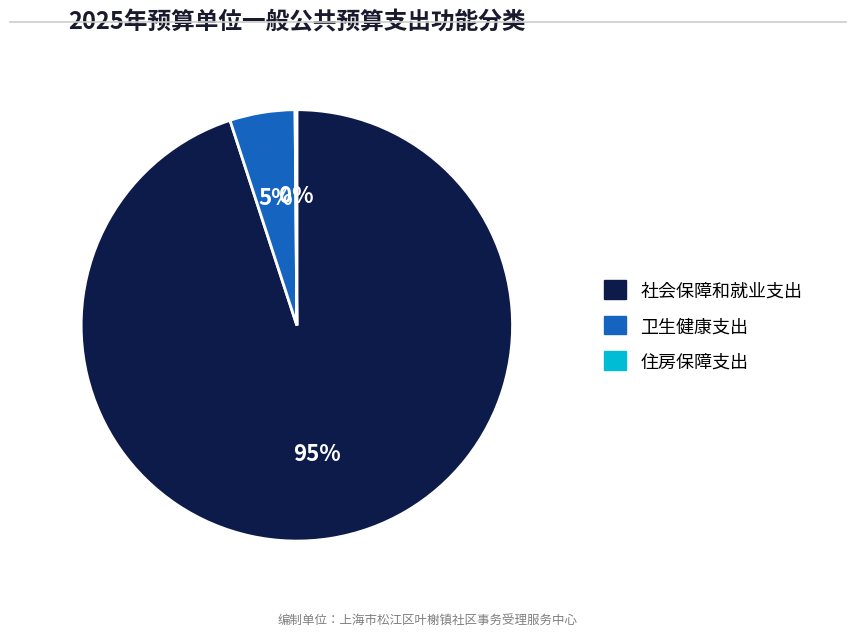

To the nearest percent, what portion does 卫生健康支出 represent?

5%